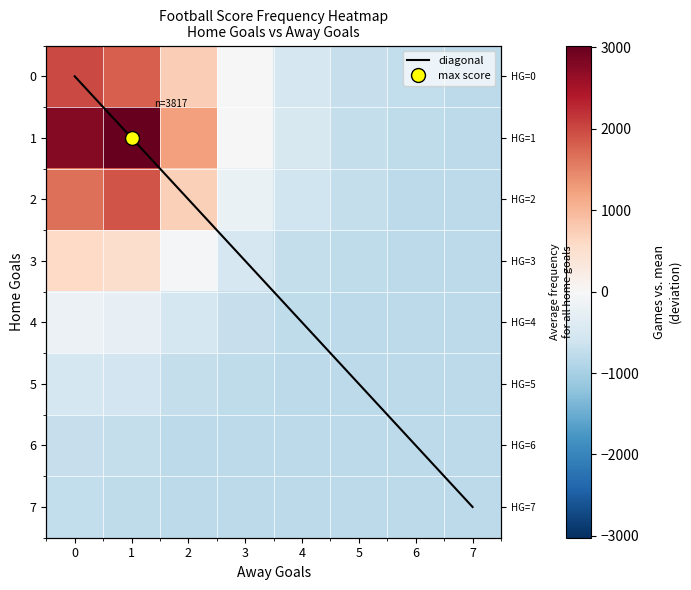

What is the average value of the 5 series?

-721.4